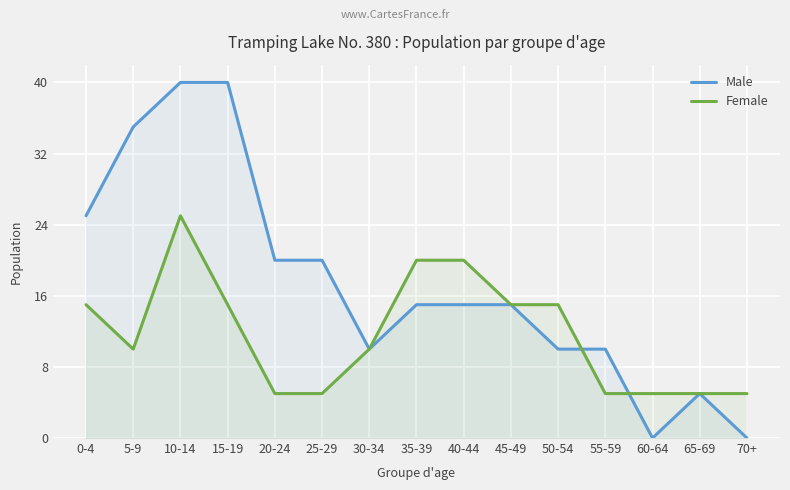

Is the value of Male at 45-49 greater than the value of Female at 20-24?

Yes